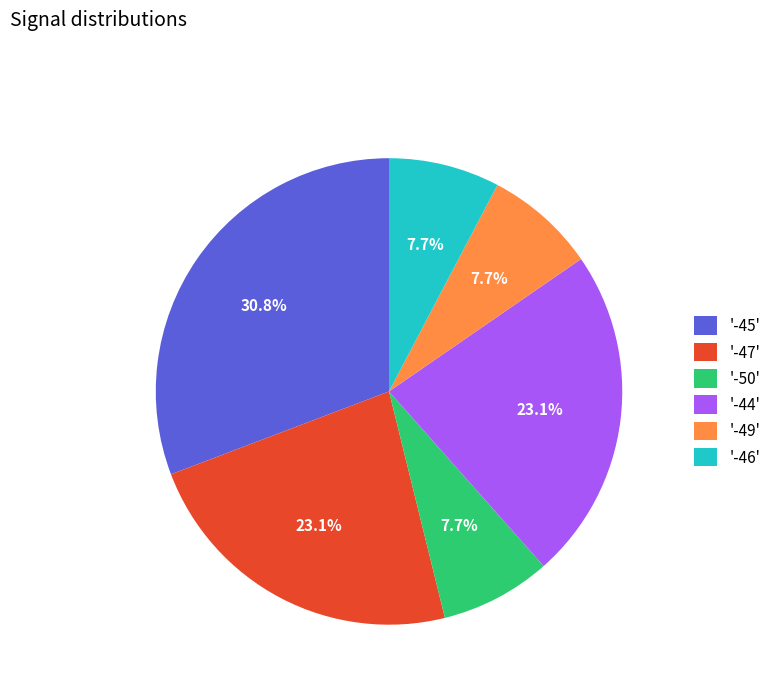

Combined, what portion of the pie is '-50' and '-47'?

30.8%